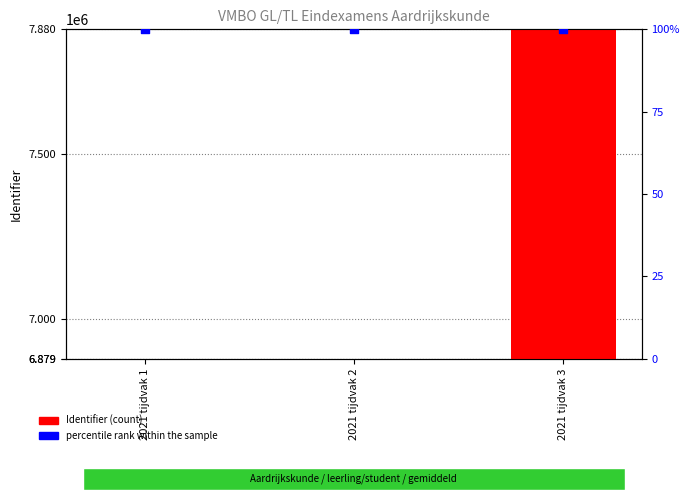

What are all the series names shown in the legend?

Identifier (count), percentile rank within the sample